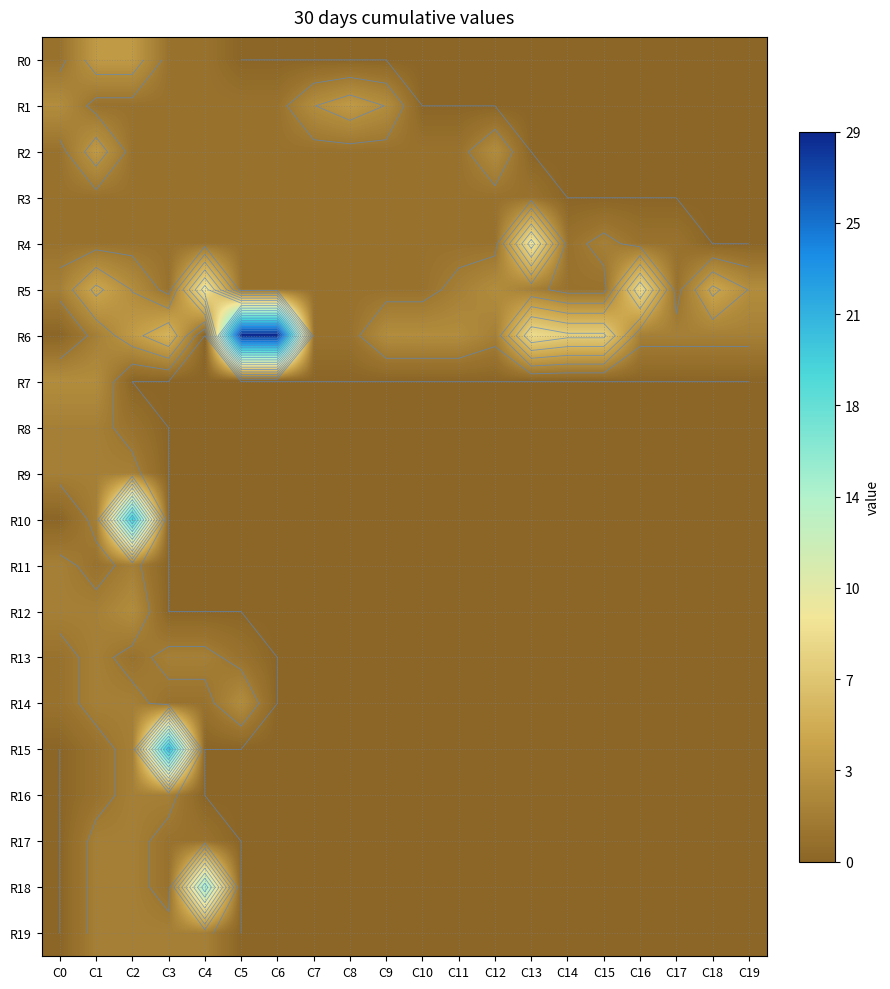

What is the spread (max minus min) of values at C5?

29